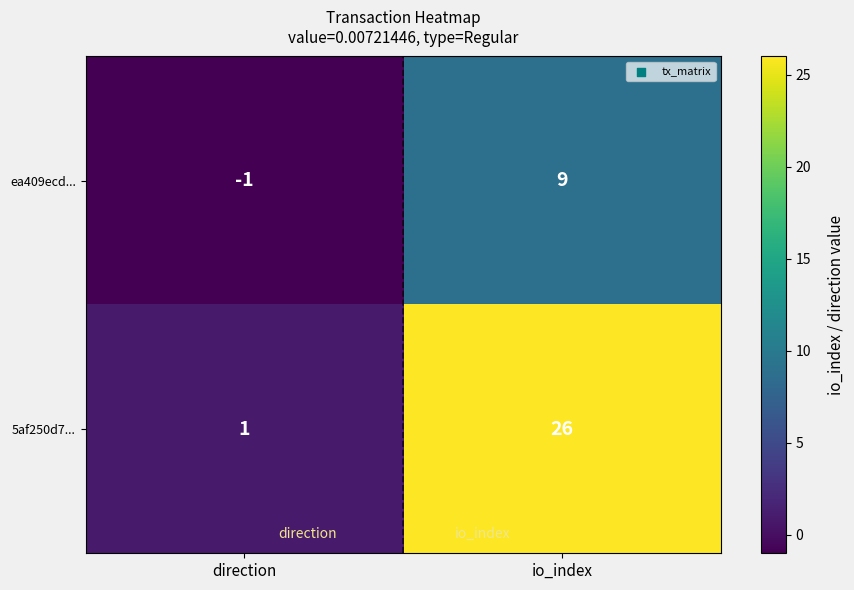

How many distinct data groups are displayed?

2